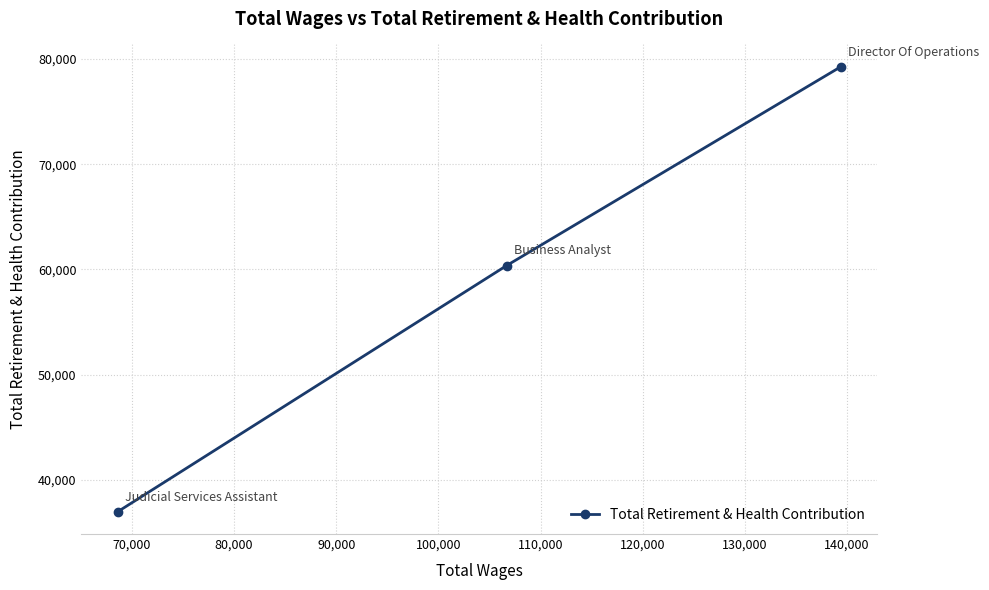

What is the maximum value shown in the chart?

79271